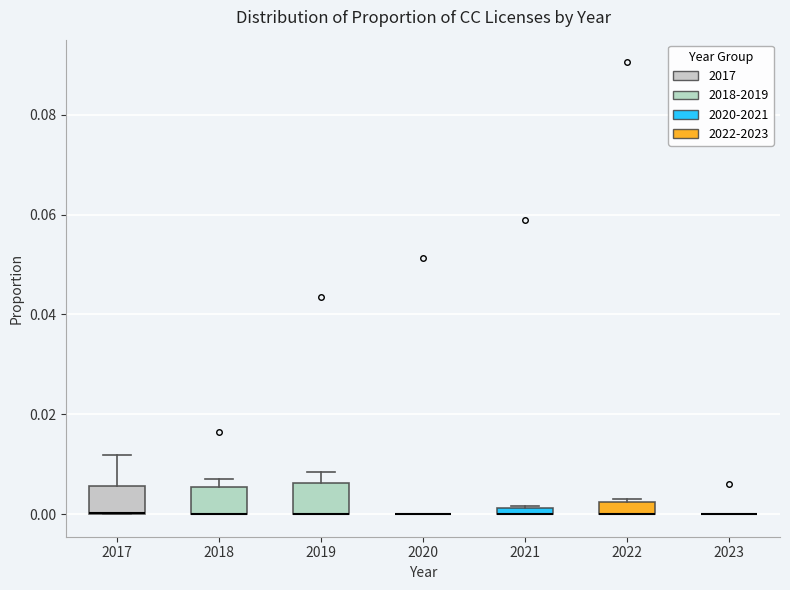

Where is the upper edge of the box at x = 2018 on the y-axis? The values are not printed on the chart, so give them approximately, as read against the axis.

0.006